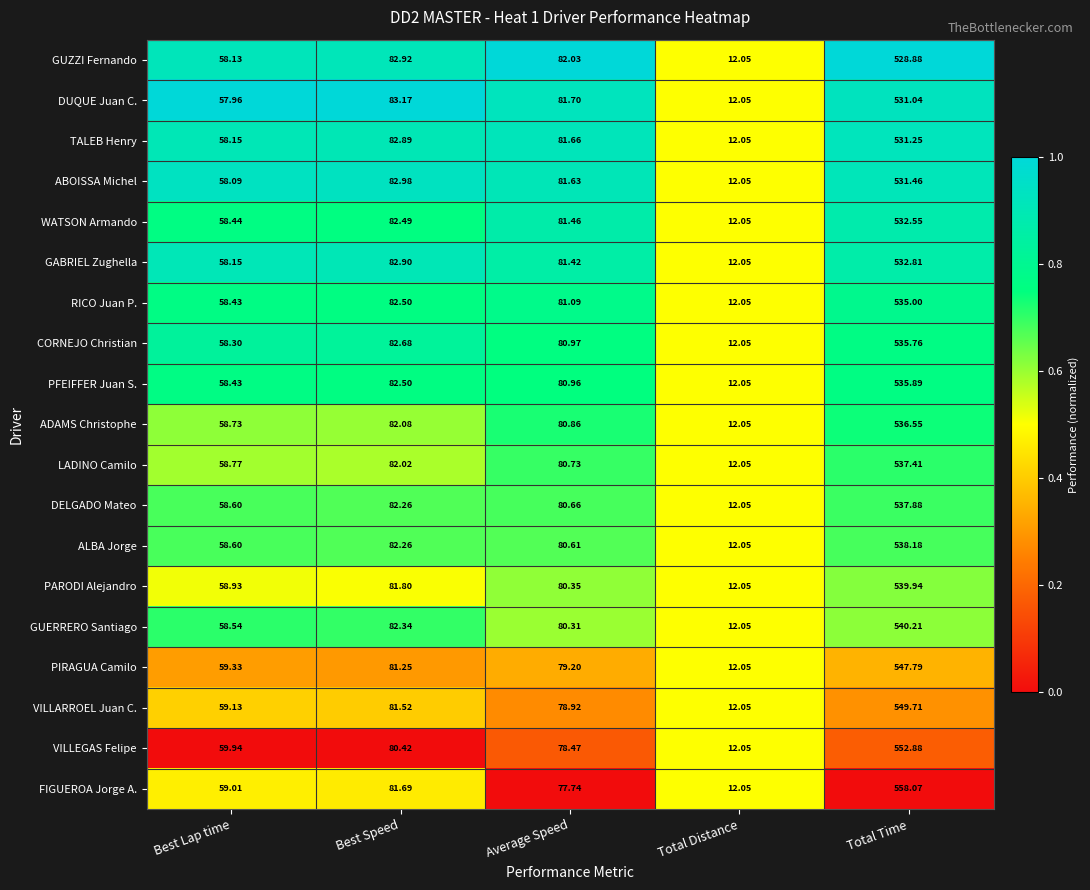

Which series has the widest spread of values?

FIGUEROA Jorge A.